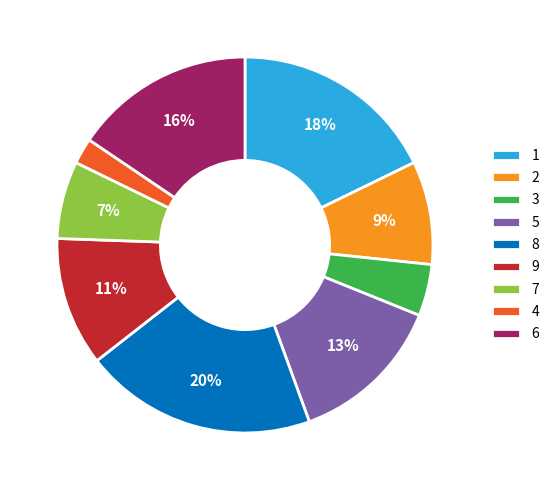

How many segments does this pie chart have?

9